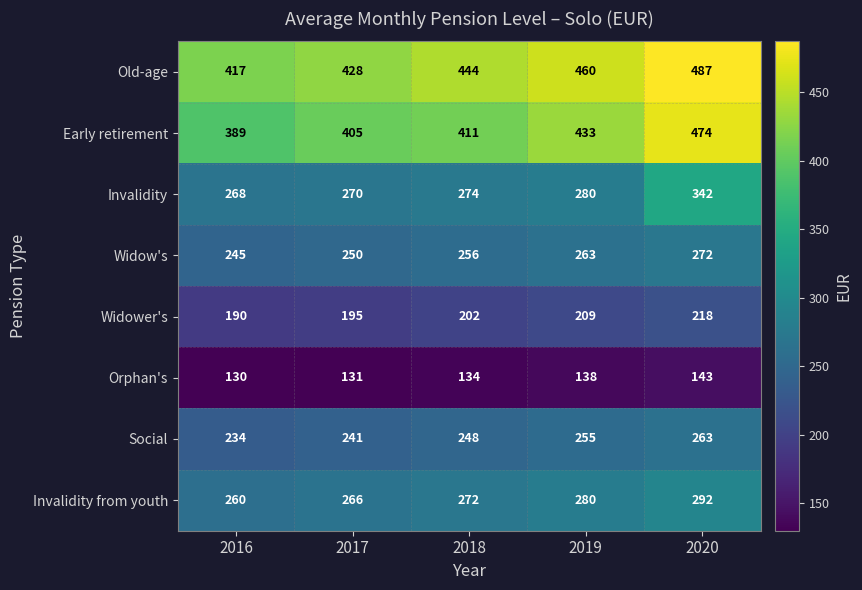

What is the total value across all series at 2019?

2318